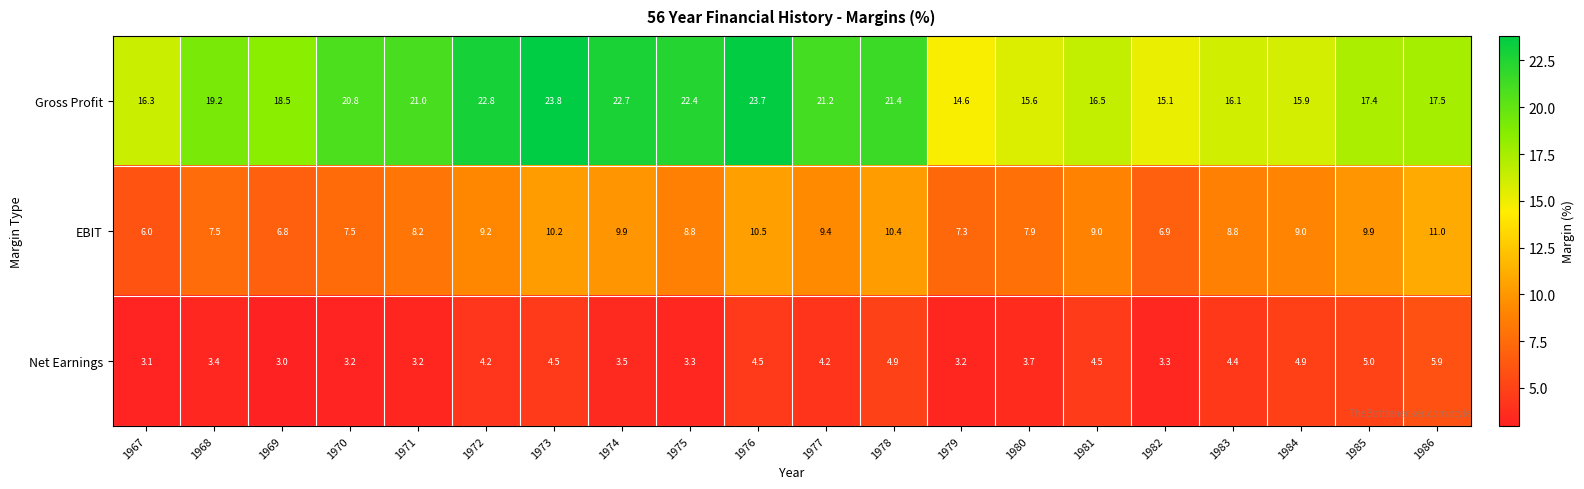

What is the average value of the Net Earnings series?

4.0